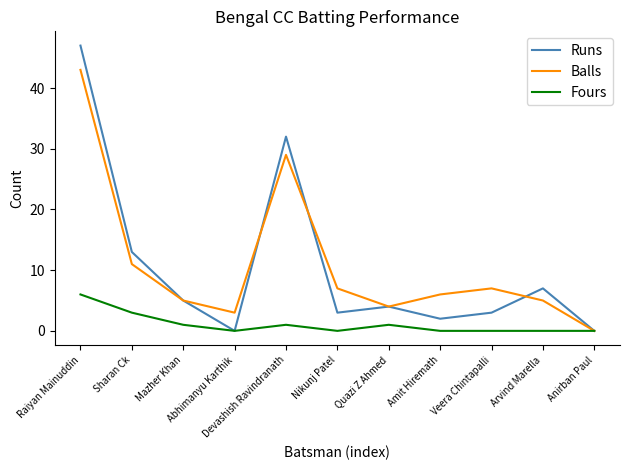

True or false: Balls has a value of 6 at Amit Hiremath.

True